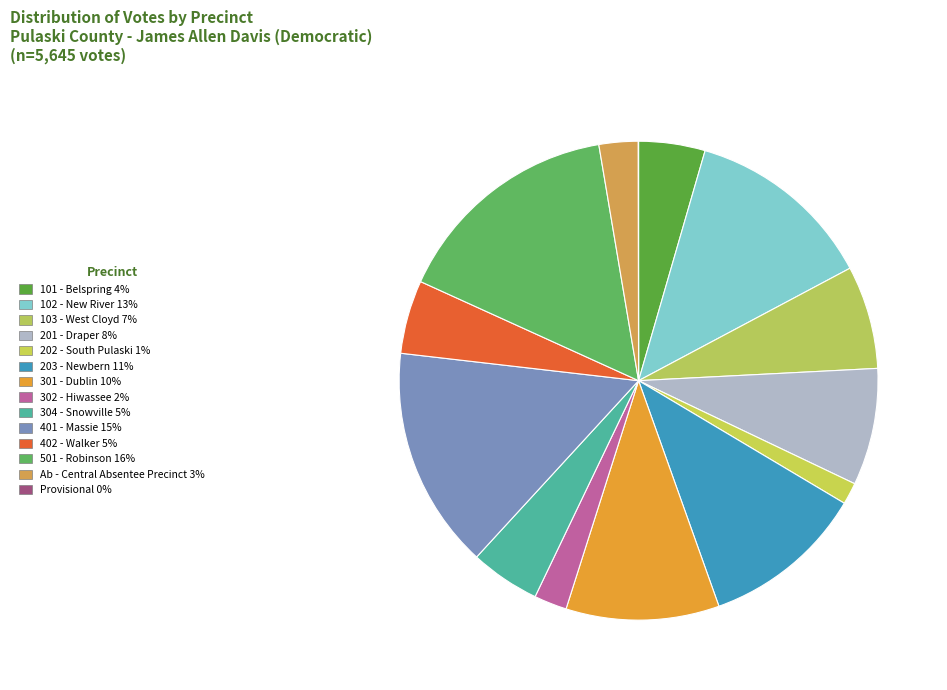

How many segments does this pie chart have?

14